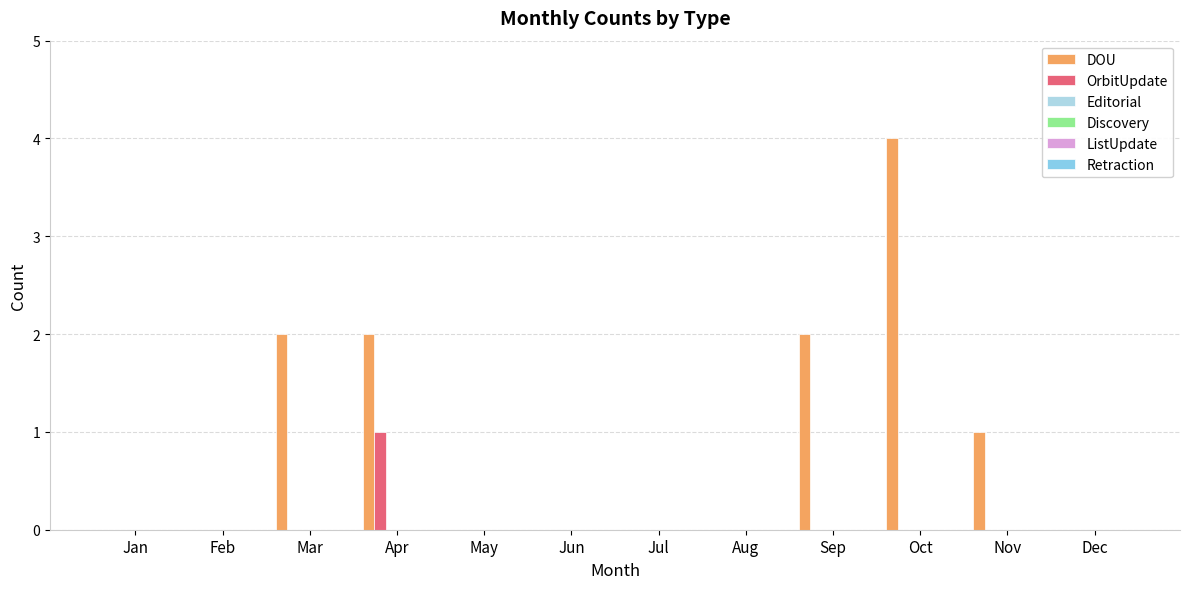

Are the bars horizontal?

No